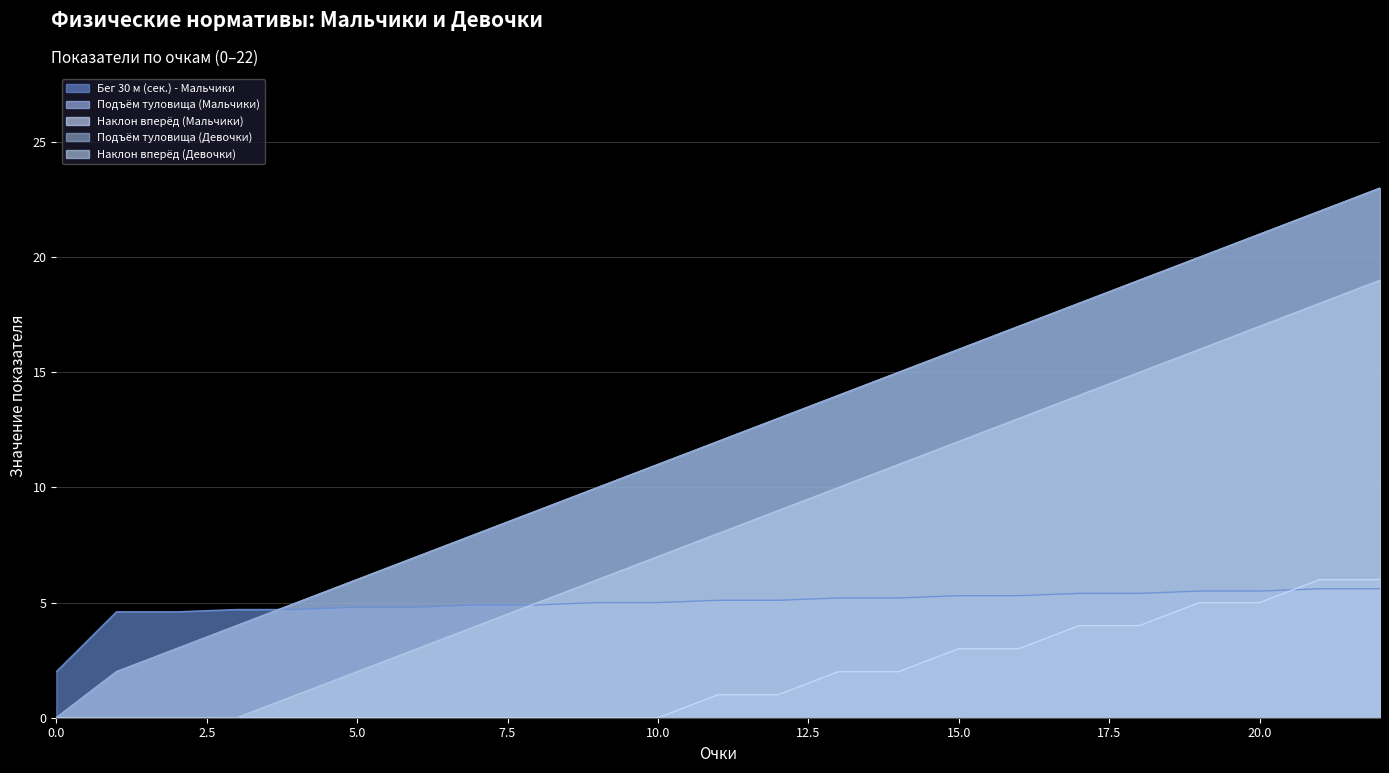

Does the chart display data point markers on the line(s)?

No